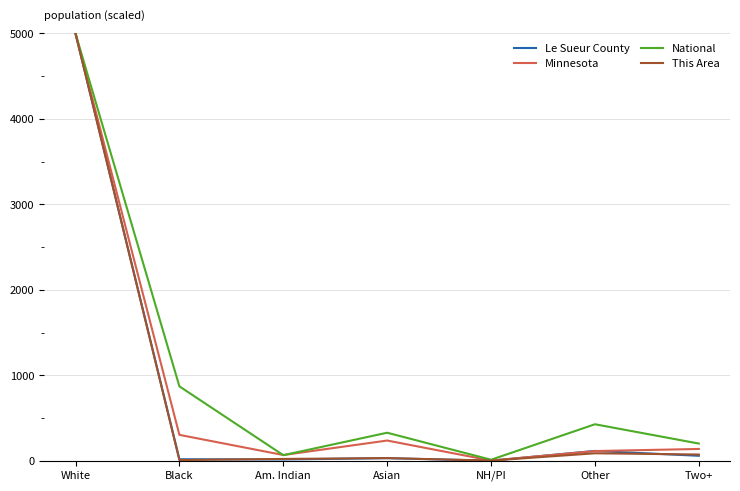

What is the sum of all Le Sueur County values?

5238.2